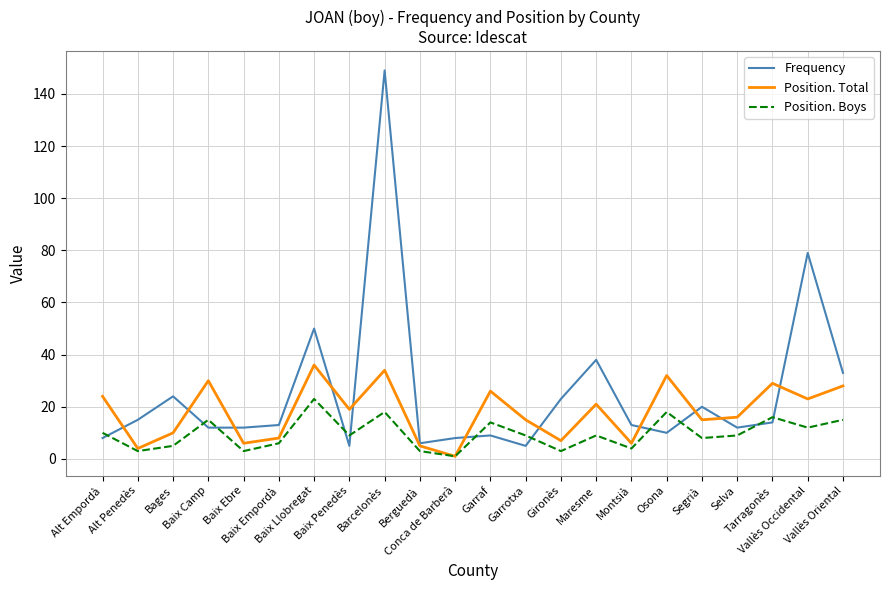

Which label corresponds to the largest value in the chart?

Barcelonès